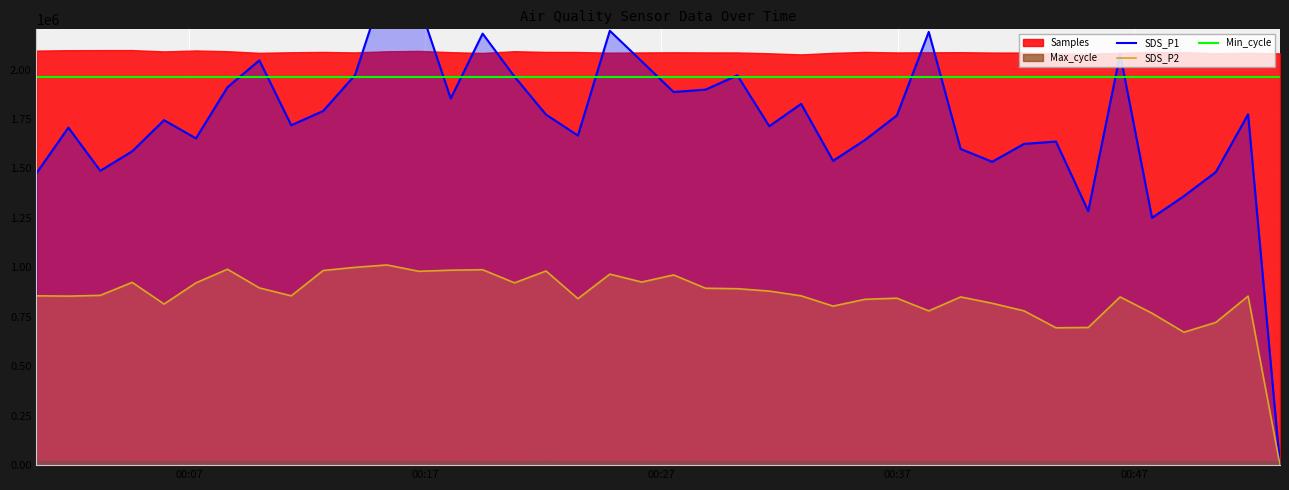

True or false: SDS_P2 and Min_cycle intersect in this chart.

False